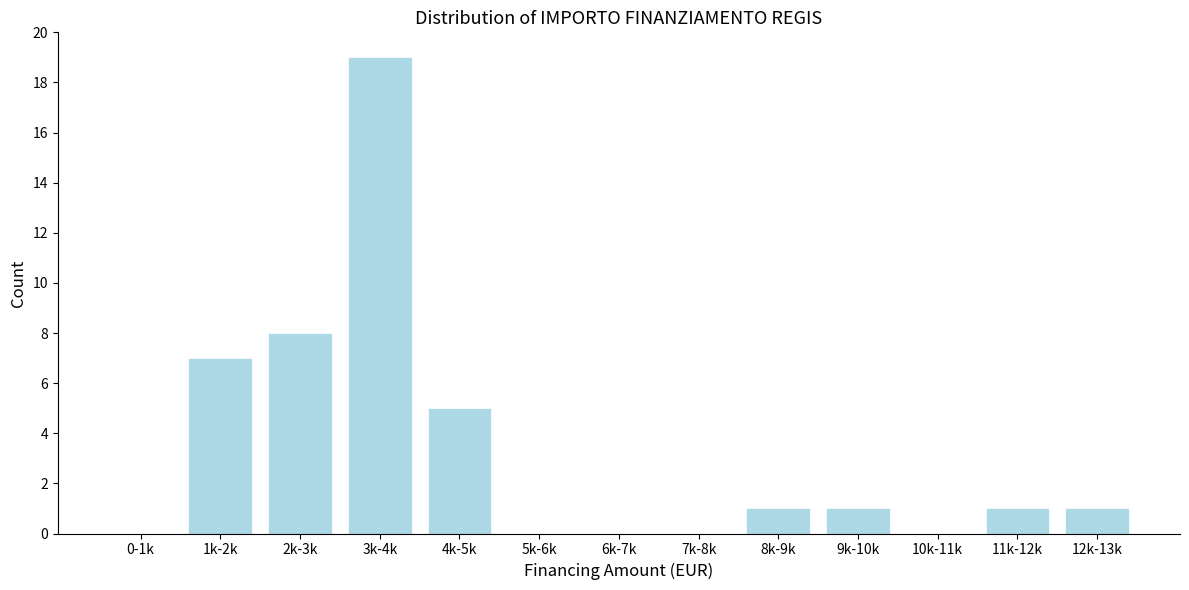

Reading left to right, what are all the values shown in this chart?

0-1k=0	1k-2k=7	2k-3k=8	3k-4k=19	4k-5k=5	5k-6k=0	6k-7k=0	7k-8k=0	8k-9k=1	9k-10k=1	10k-11k=0	11k-12k=1	12k-13k=1